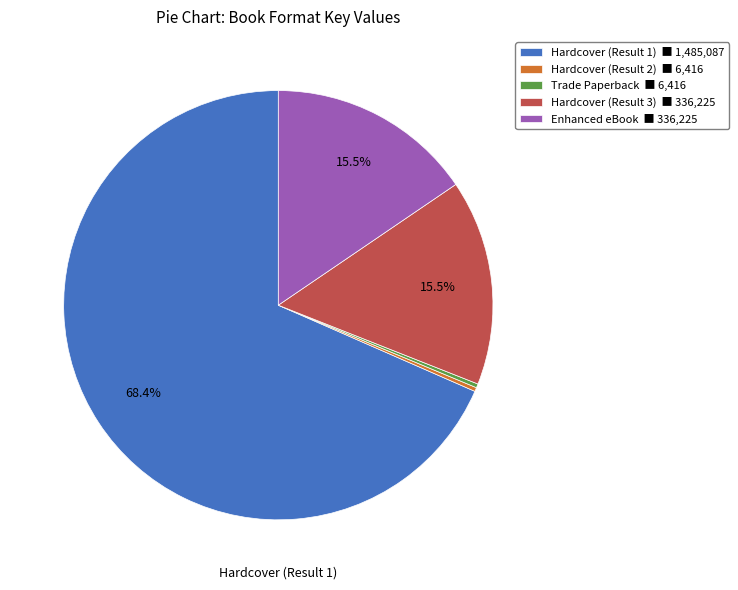

Is there any slice that represents more than half of the pie?

Yes